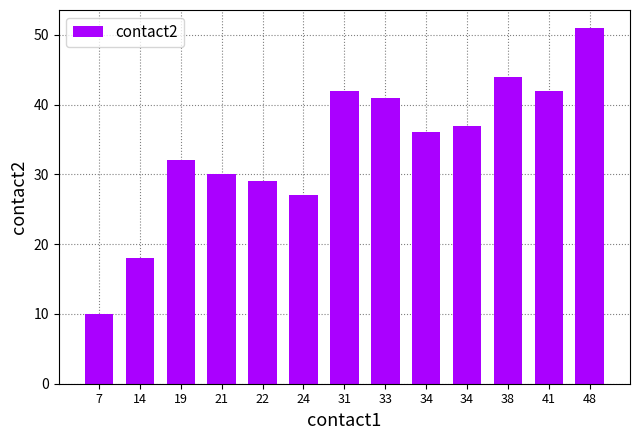

What value does the data have at 34, to the nearest 5?

35